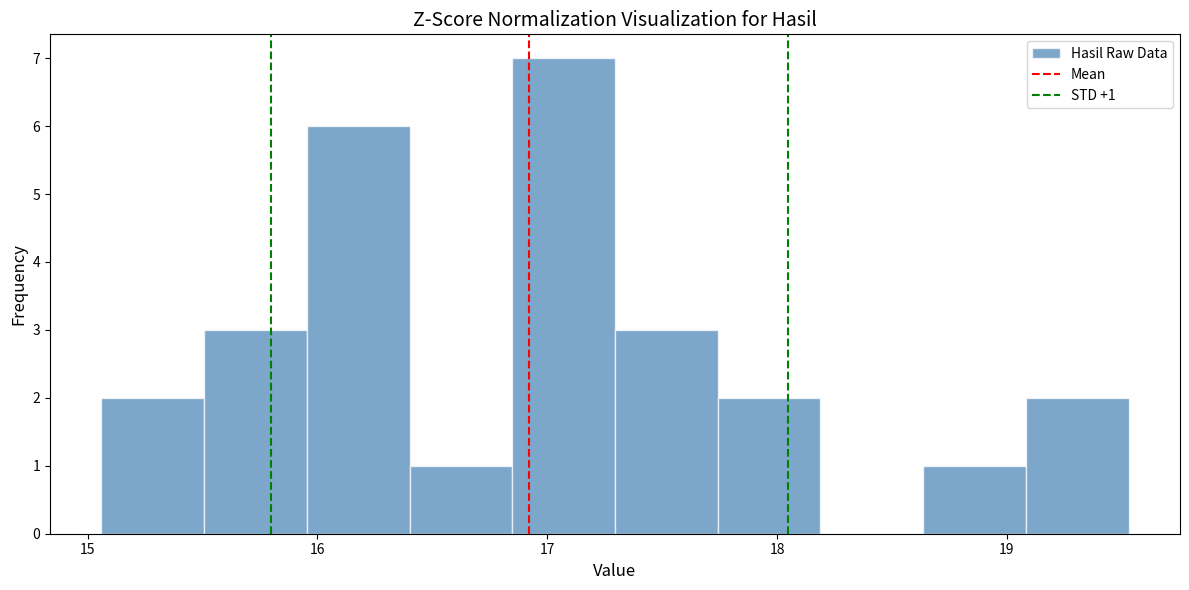

Over which range of the x-axis is the bar tallest?

16.8 to 17.3